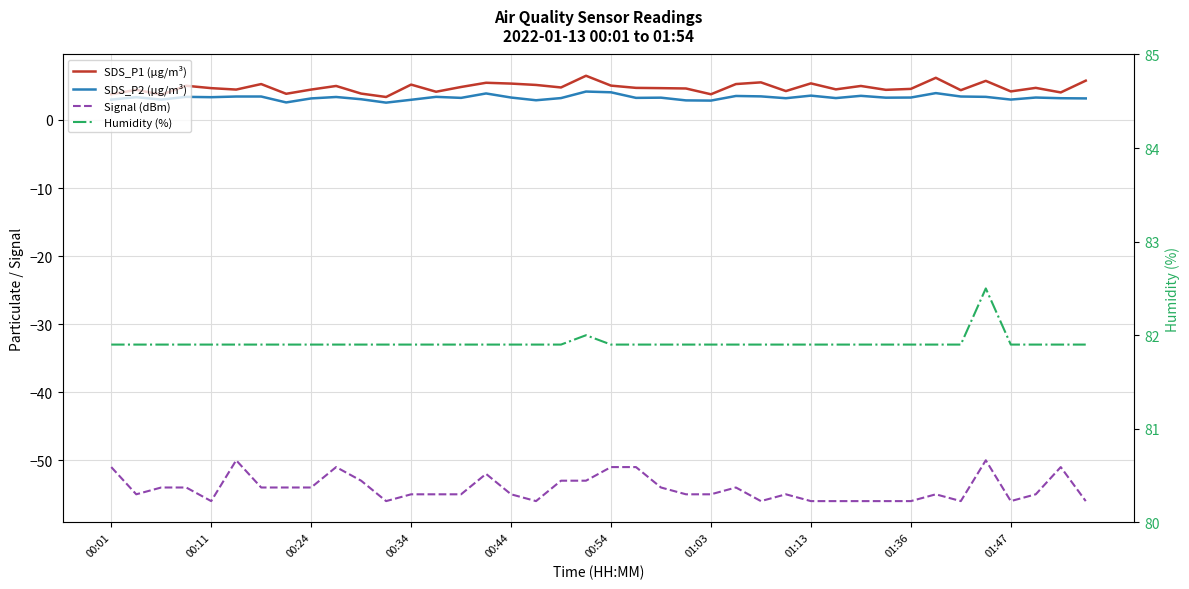

How many Humidity (%) values are between 81 and 82?

39